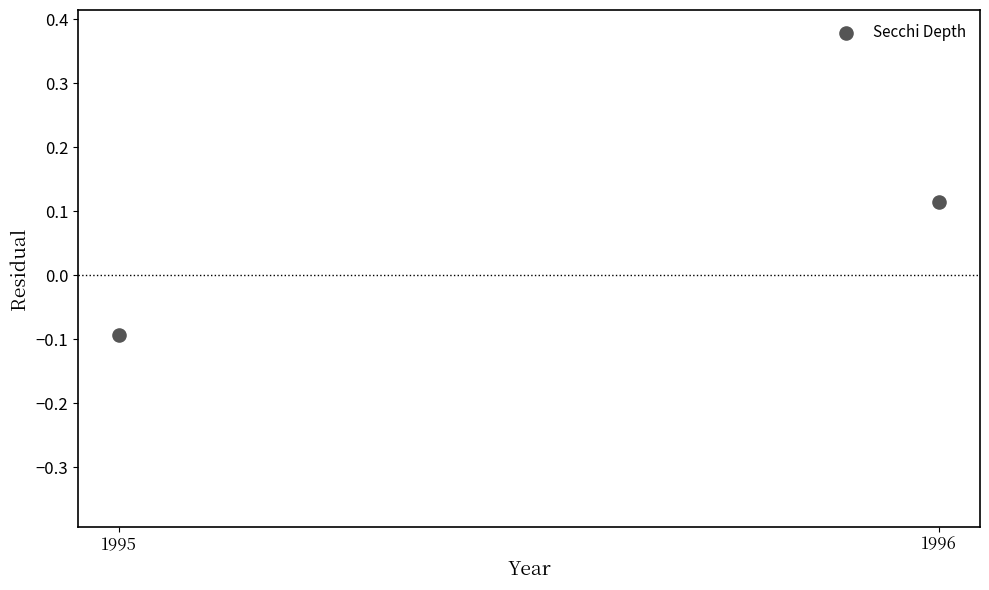

What is the range of X values (max minus min)?

1.0